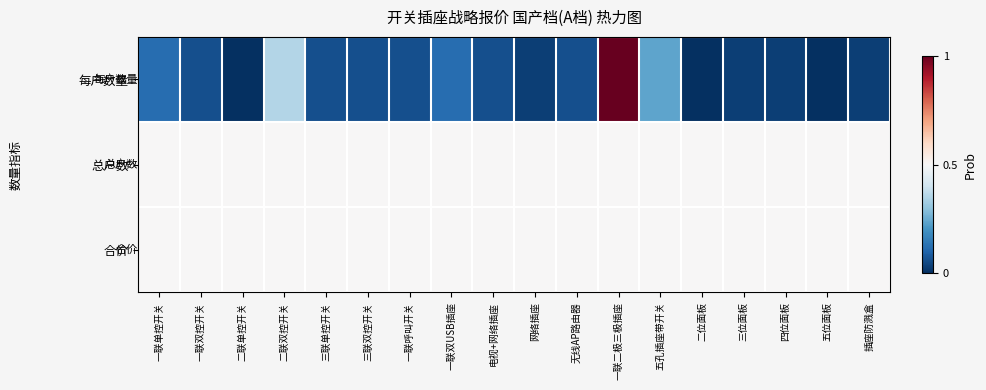

At which category does the chart reach its minimum across all series?

二联单控开关